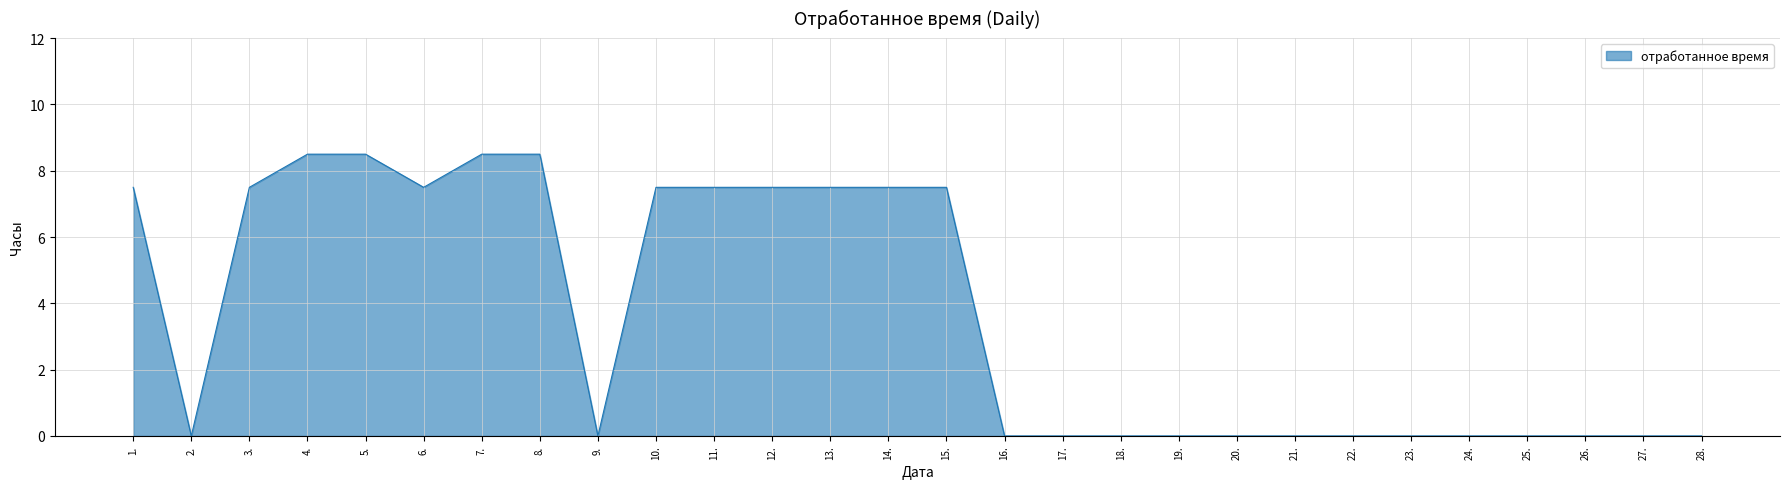

What is the change in value from 6. to 26.?

-7.5